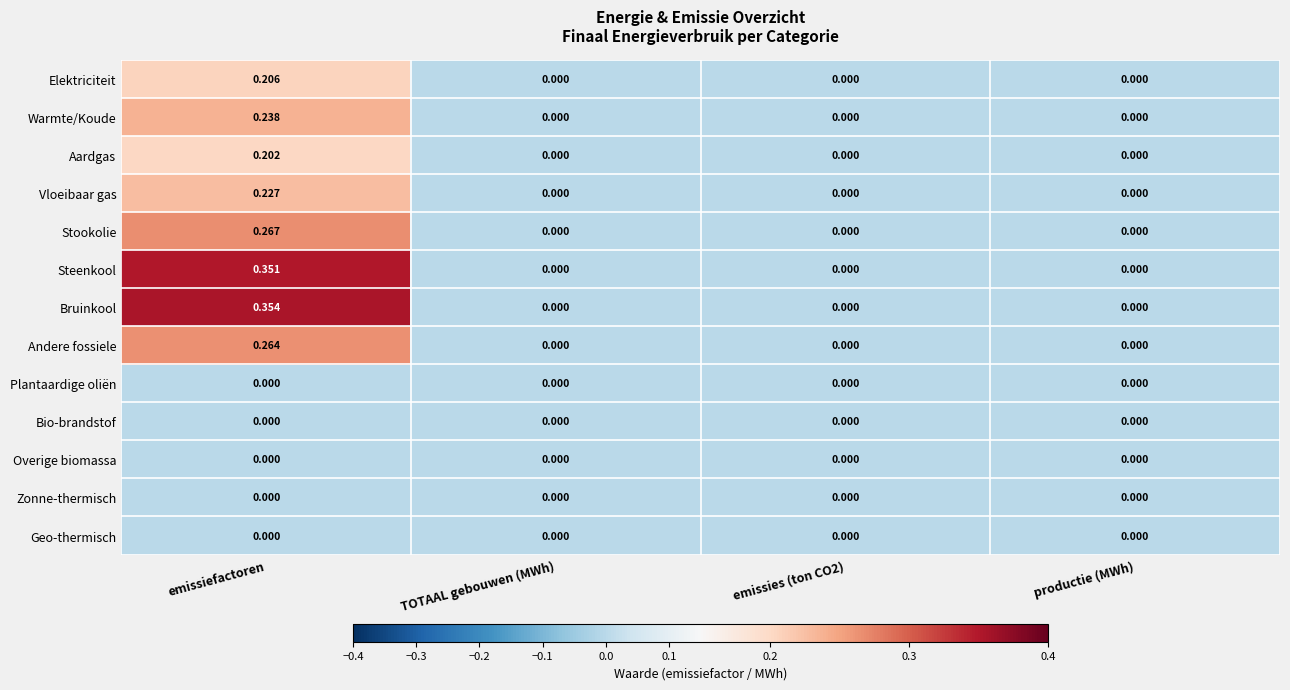

Which series has the largest total across all categories?

Bruinkool